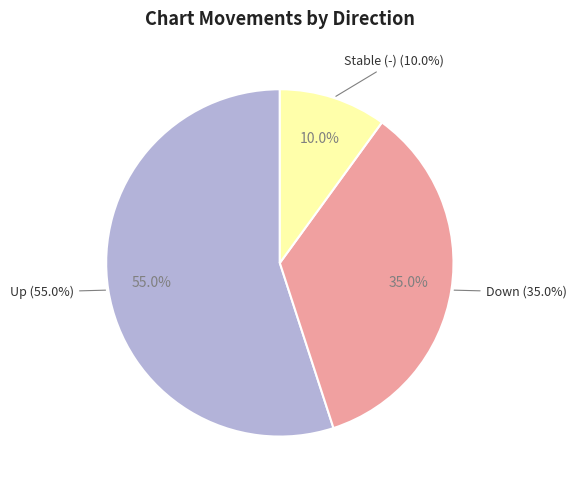

To the nearest percent, what is the average slice percentage?

33%